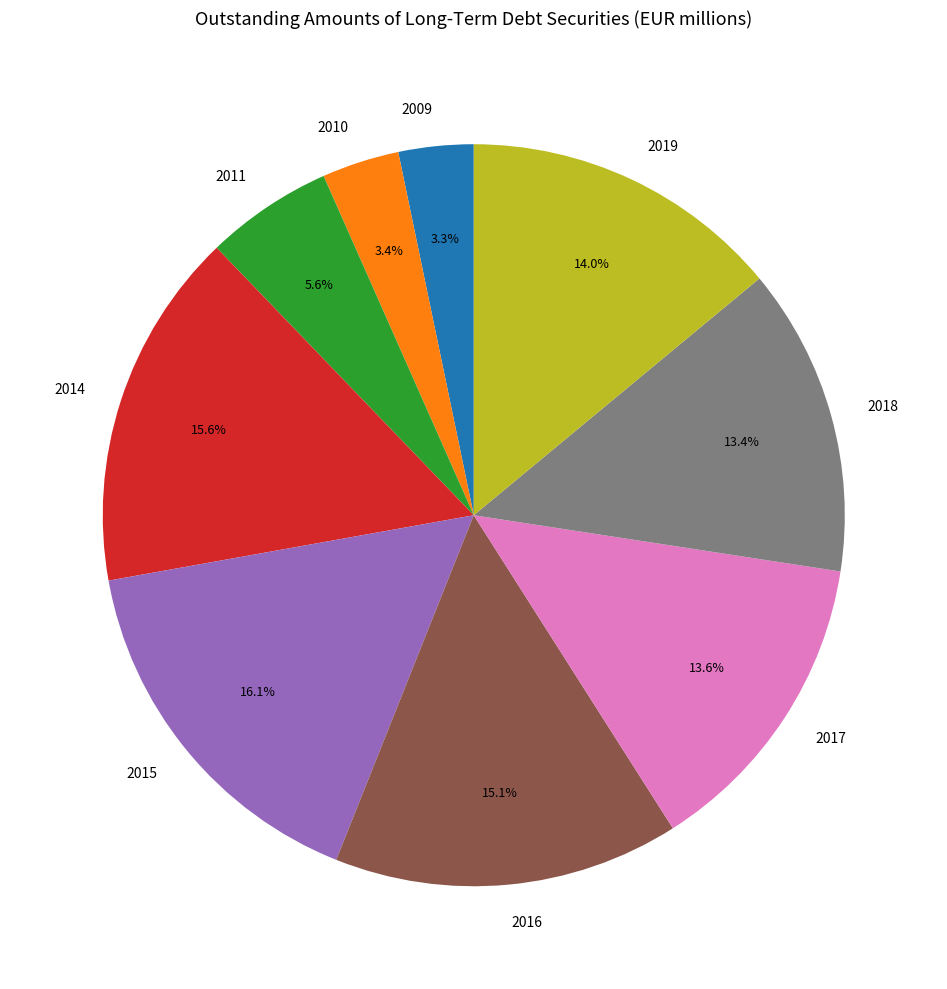

The 2015 slice represents 16% of the pie. True or false?

True